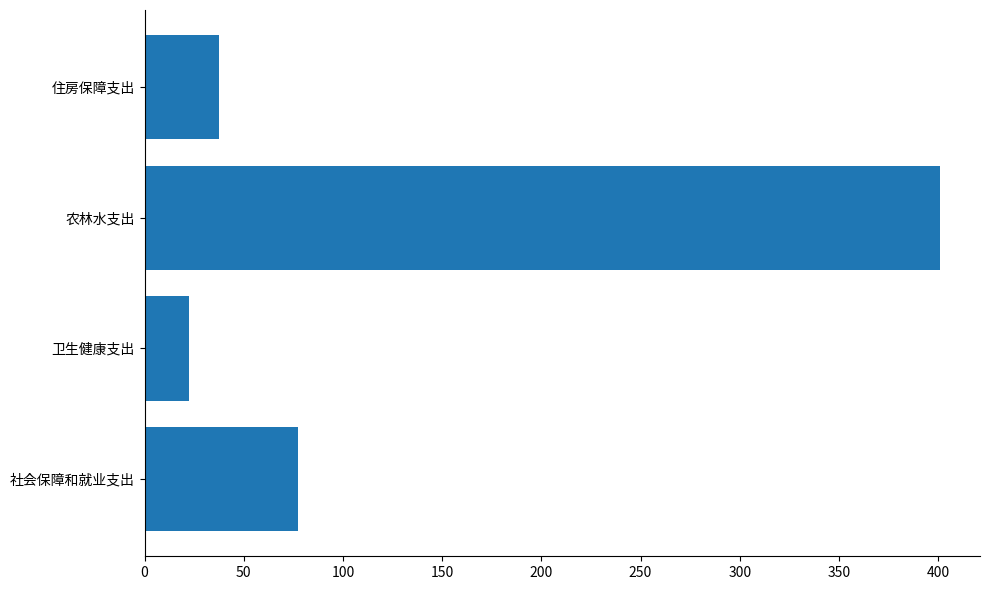

List the labels in order of value, smallest first.

卫生健康支出, 住房保障支出, 社会保障和就业支出, 农林水支出